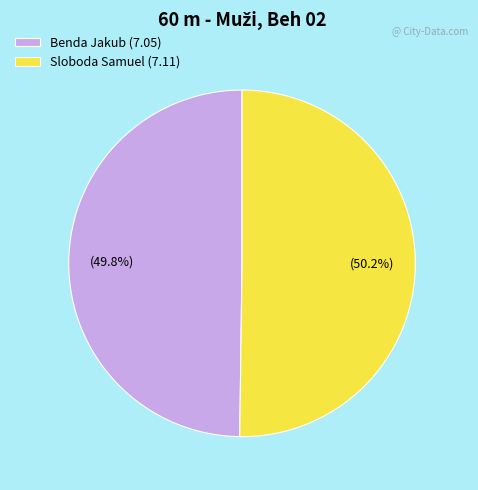

Does any single category account for the majority?

Yes